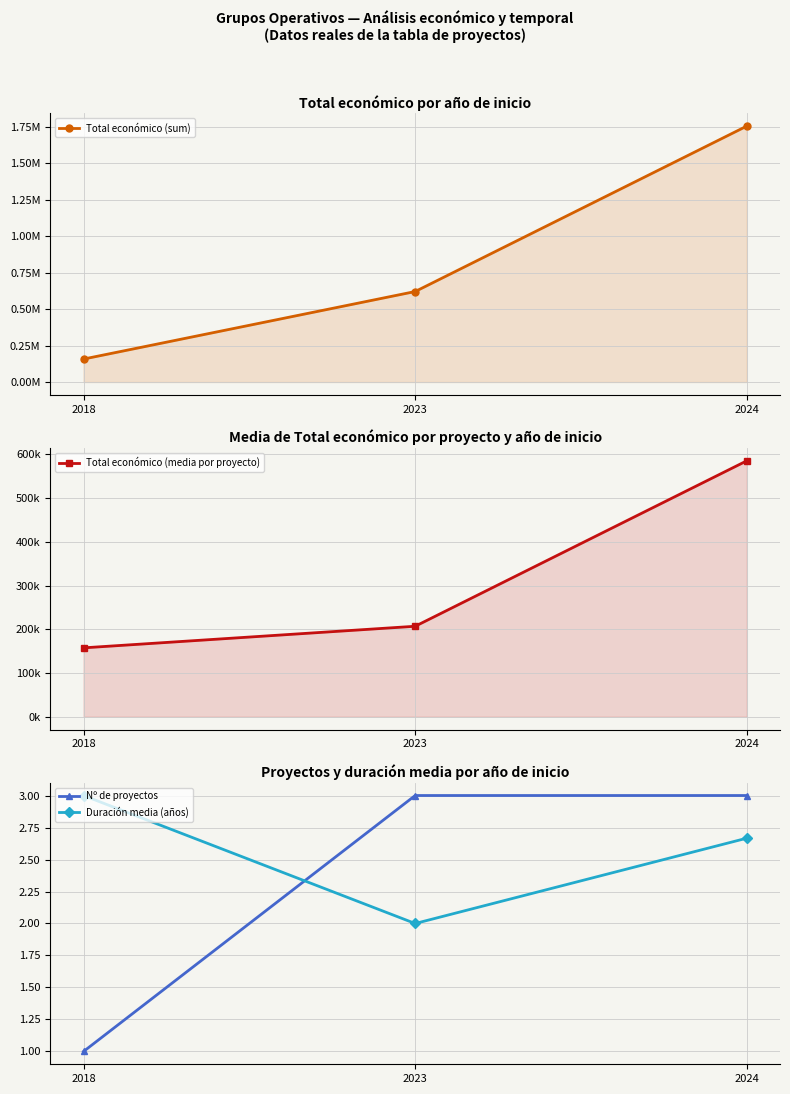

How many lines are shown in the chart?

4